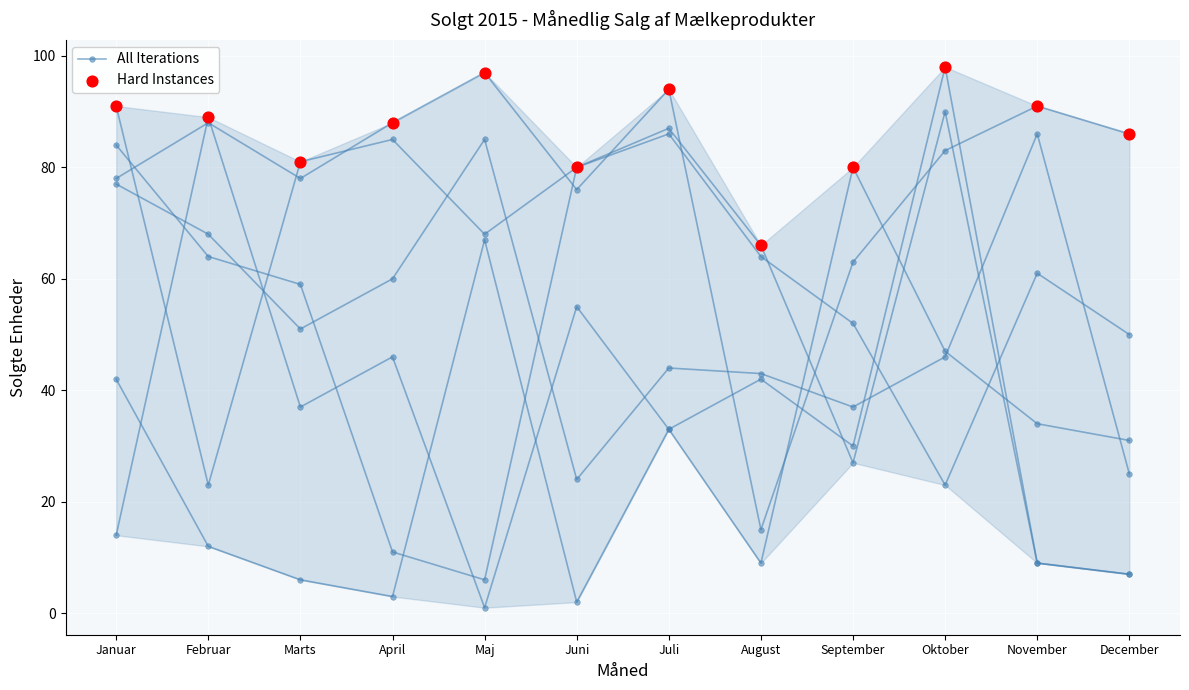

At how many categories does at least one series exceed 78?

11